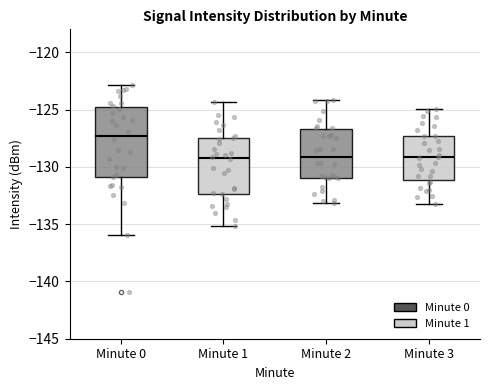

Which box has the highest median line?

Minute 0